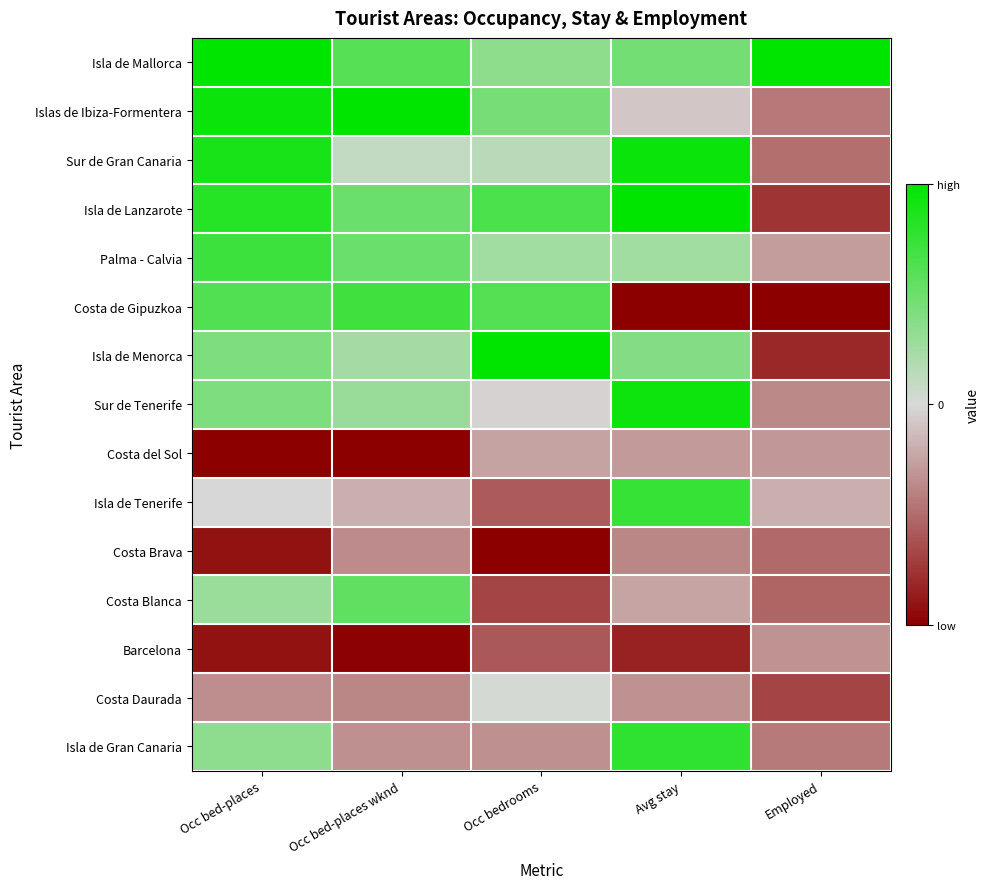

How many categories are shown in the chart?

5